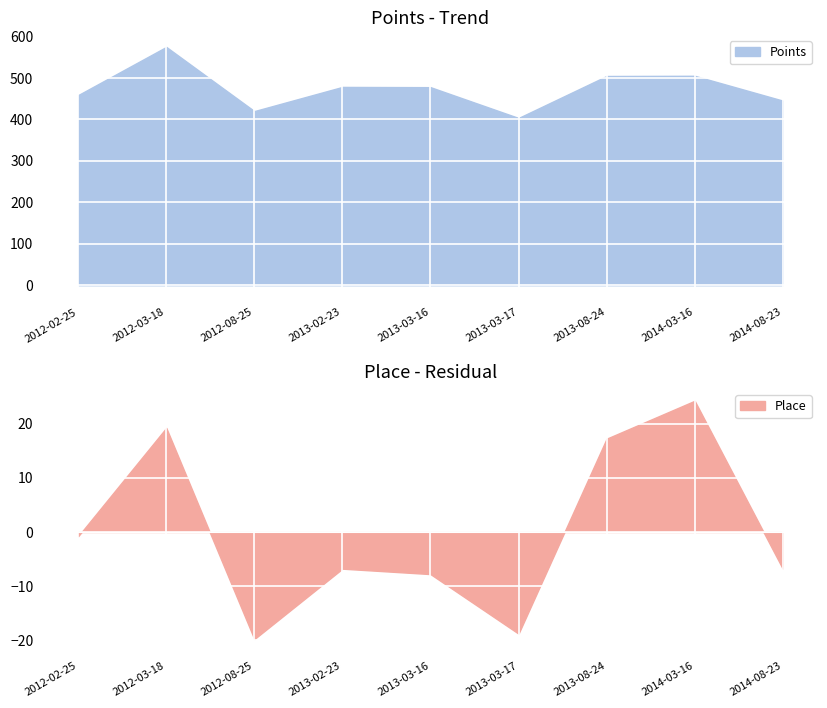

Is it true that Points equals 753.2 at 2014-03-16?

False